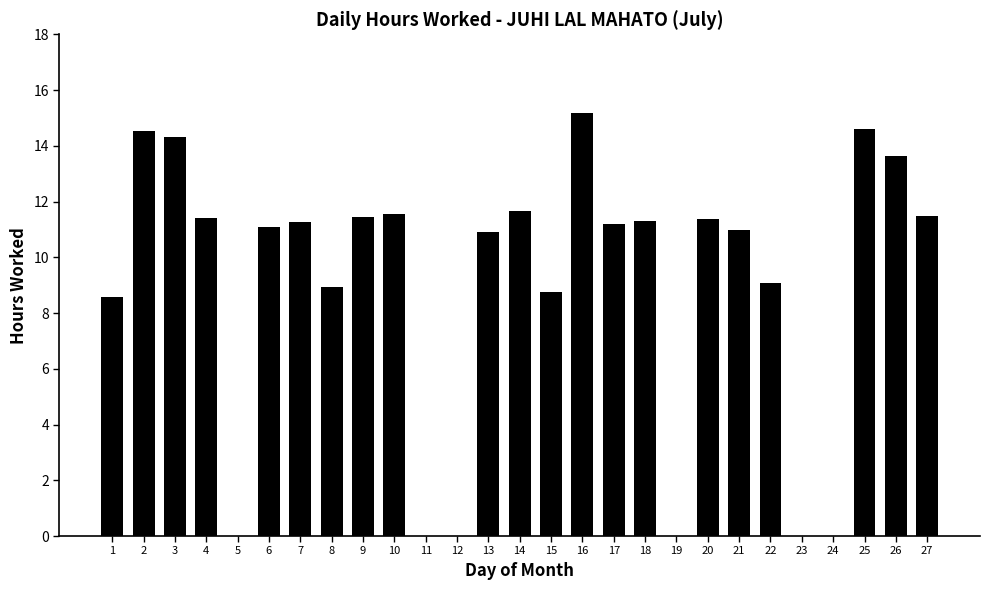

What is the sum of the values at 26 and 5?

13.6